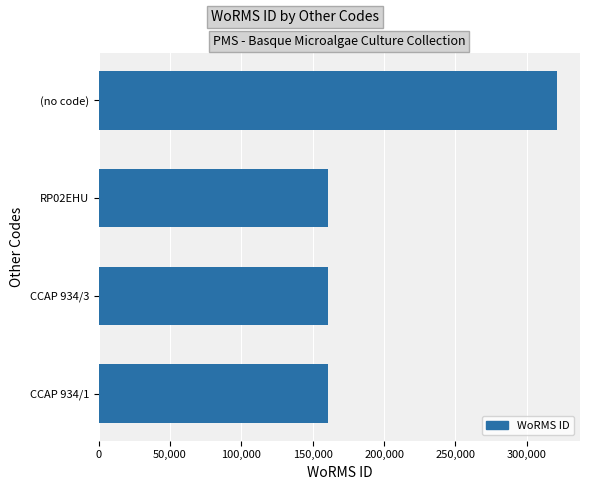

What is the difference between the values at (no code) and CCAP 934/1?

160585